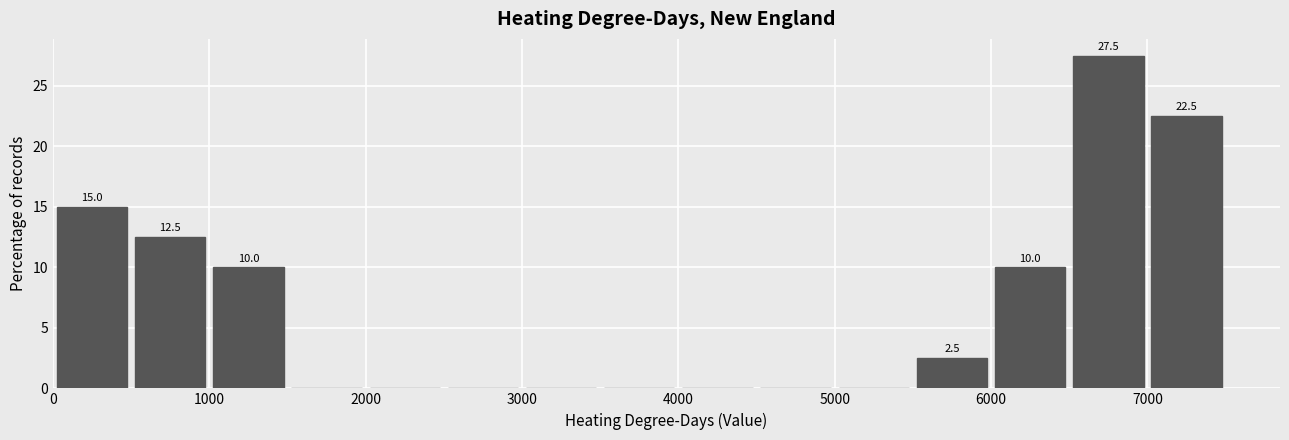

Over which range of the x-axis is the bar tallest?

6500 to 7000